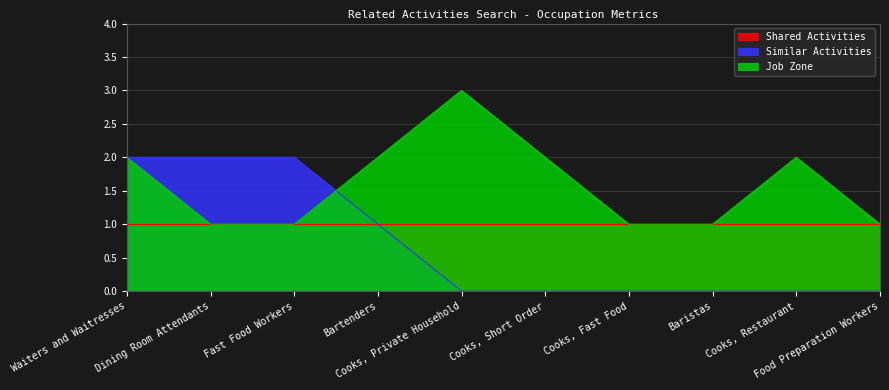

Between which two adjacent categories do Similar Activities and Job Zone first intersect?

Fast Food Workers and Bartenders